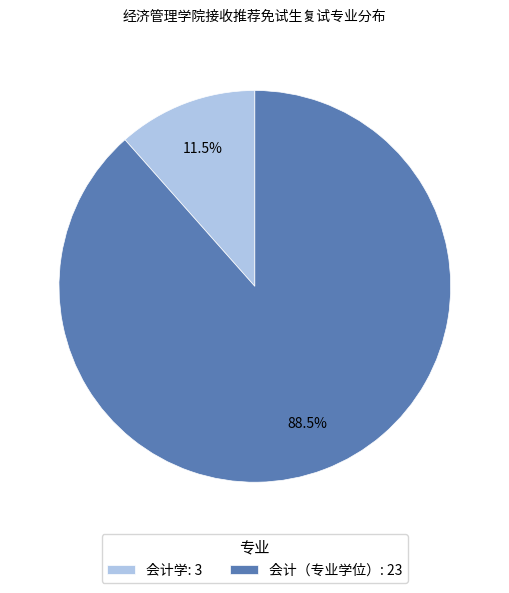

Is there a majority slice in this chart?

Yes